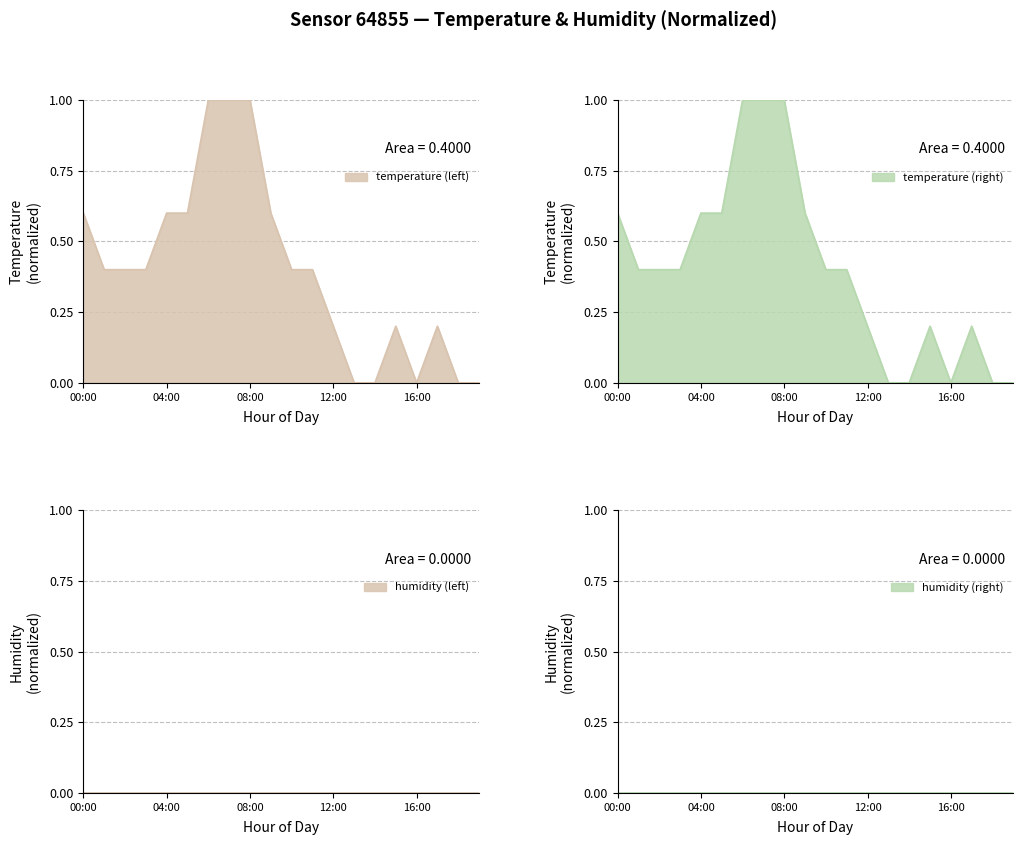

What value does the data have at 07:00?

1.0